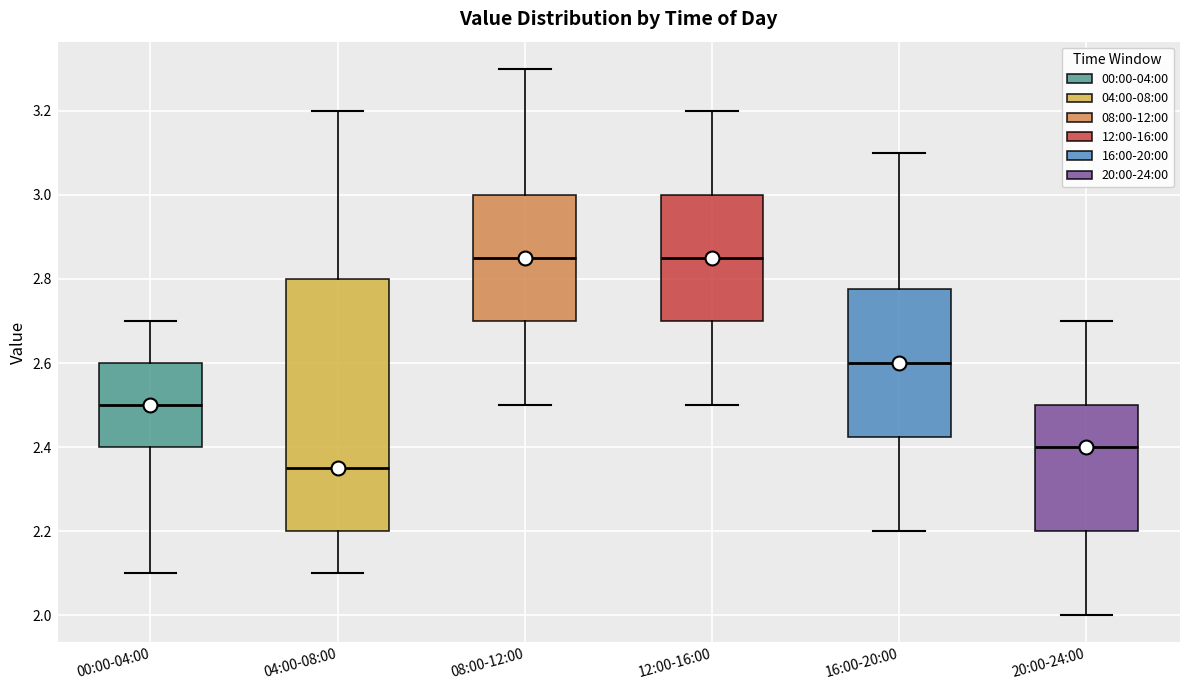

Which box is the tallest, from its lower edge to its upper edge?

04:00-08:00